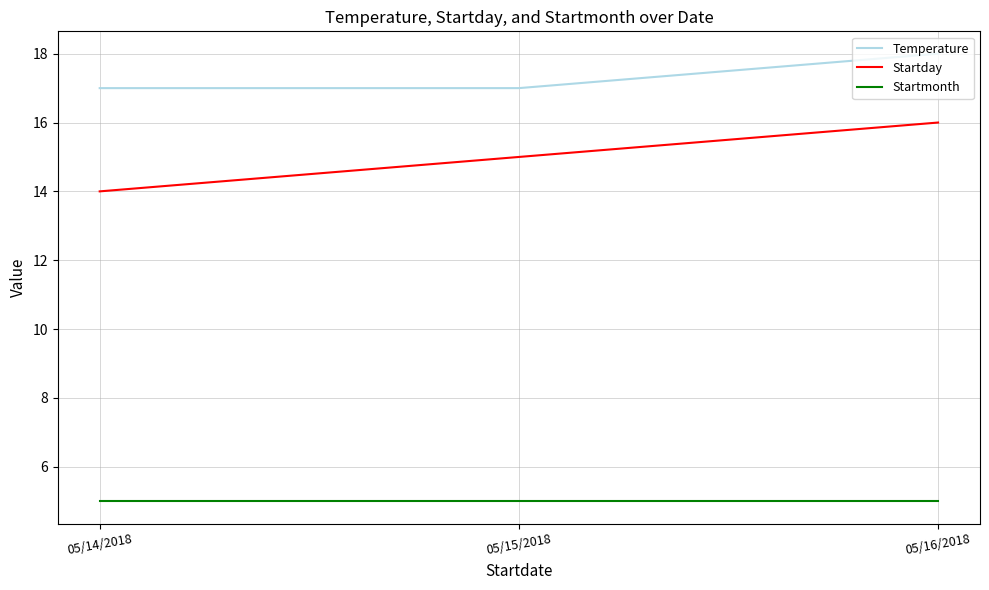

Is the value of Startmonth at 05/14/2018 greater than the value of Temperature at 05/15/2018?

No